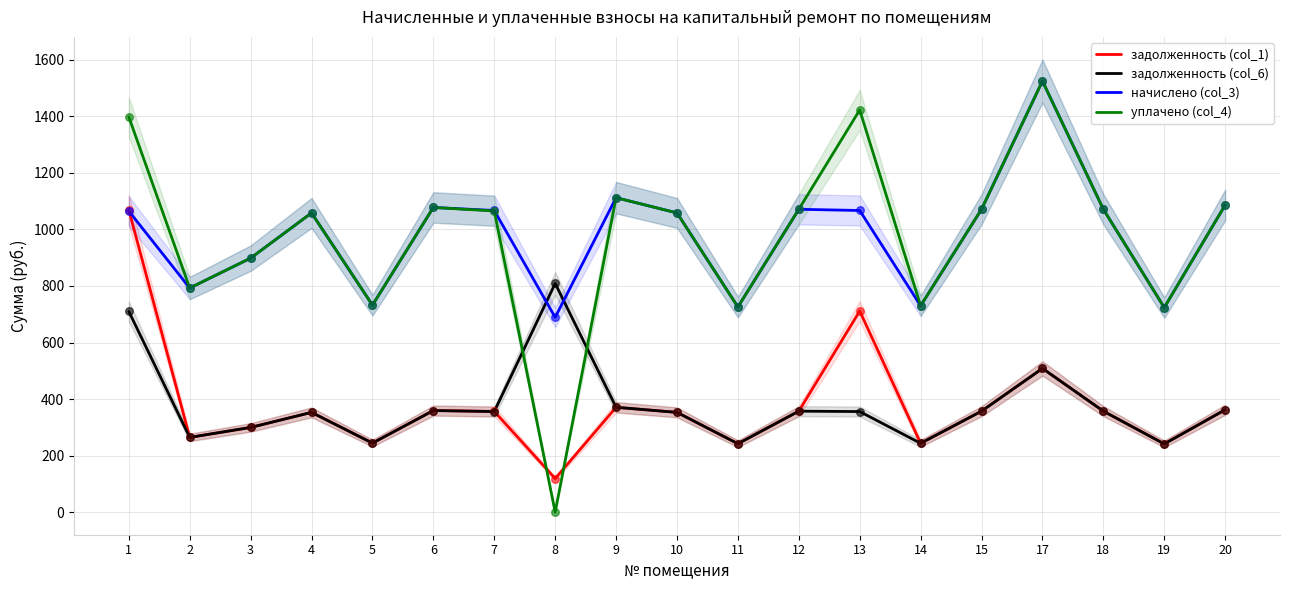

Which series has the widest spread of Y values?

уплачено (col_4)